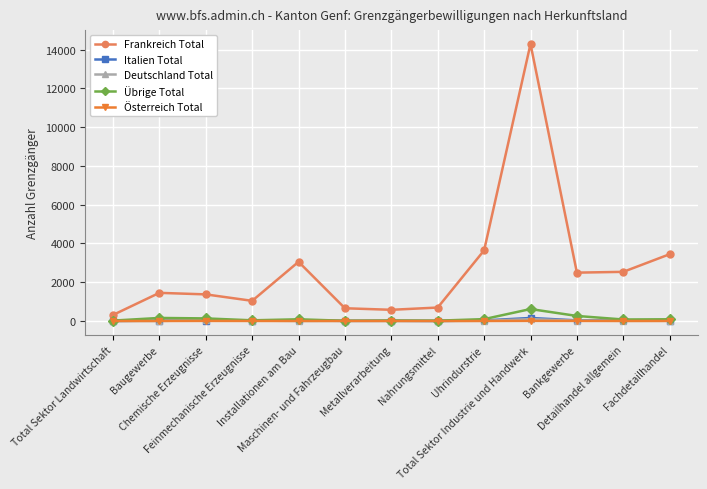

True or false: Frankreich Total has more than 1 points higher than both neighbors.

True